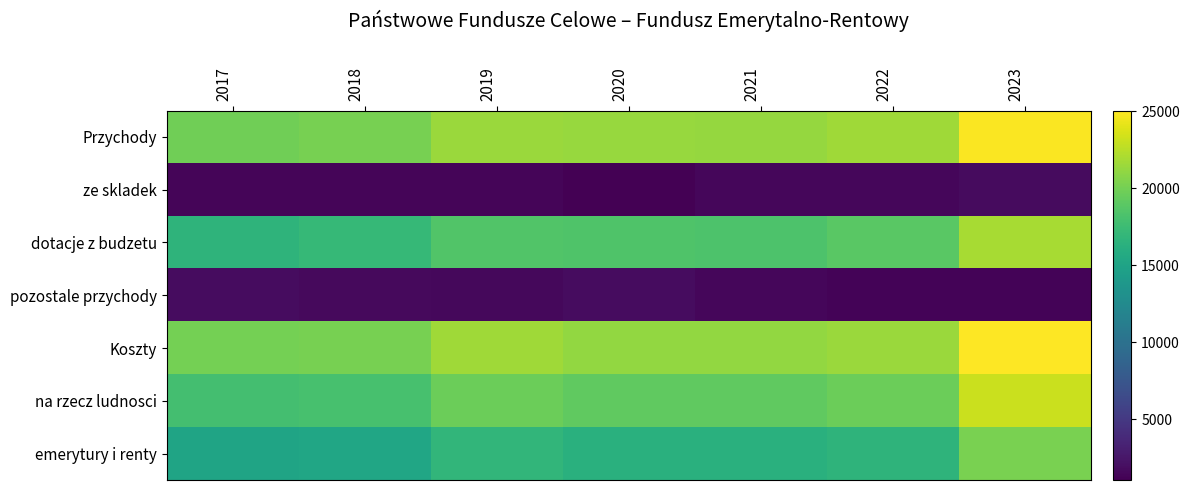

Reading left to right, list all the values displayed in this chart.

Przychody: 2017=19878.0	2018=20164.6	2019=21453.6	2020=21345.5	2021=21267.3	2022=21594.1	2023=24898.1
ze skladek: 2017=1390.4	2018=1370.6	2019=1370.7	2020=1043.4	2021=1418.5	2022=1482.5	2023=1773.4
dotacje z budzetu: 2017=16684.8	2018=17099.0	2019=18510.8	2020=18430.1	2021=18375.2	2022=18859.5	2023=21877.4
pozostale przychody: 2017=1802.7	2018=1695.0	2019=1572.1	2020=1871.9	2021=1473.7	2022=1252.2	2023=1247.3
Koszty: 2017=20002.4	2018=20163.7	2019=21664.2	2020=21182.8	2021=21191.2	2022=21471.4	2023=25040.7
na rzecz ludnosci: 2017=17864.6	2018=18065.5	2019=19646.3	2020=19149.7	2021=19198.4	2022=19618.3	2023=23138.8
emerytury i renty: 2017=15063.5	2018=15245.4	2019=16824.3	2020=16280.1	2021=16294.9	2022=16612.0	2023=20183.4